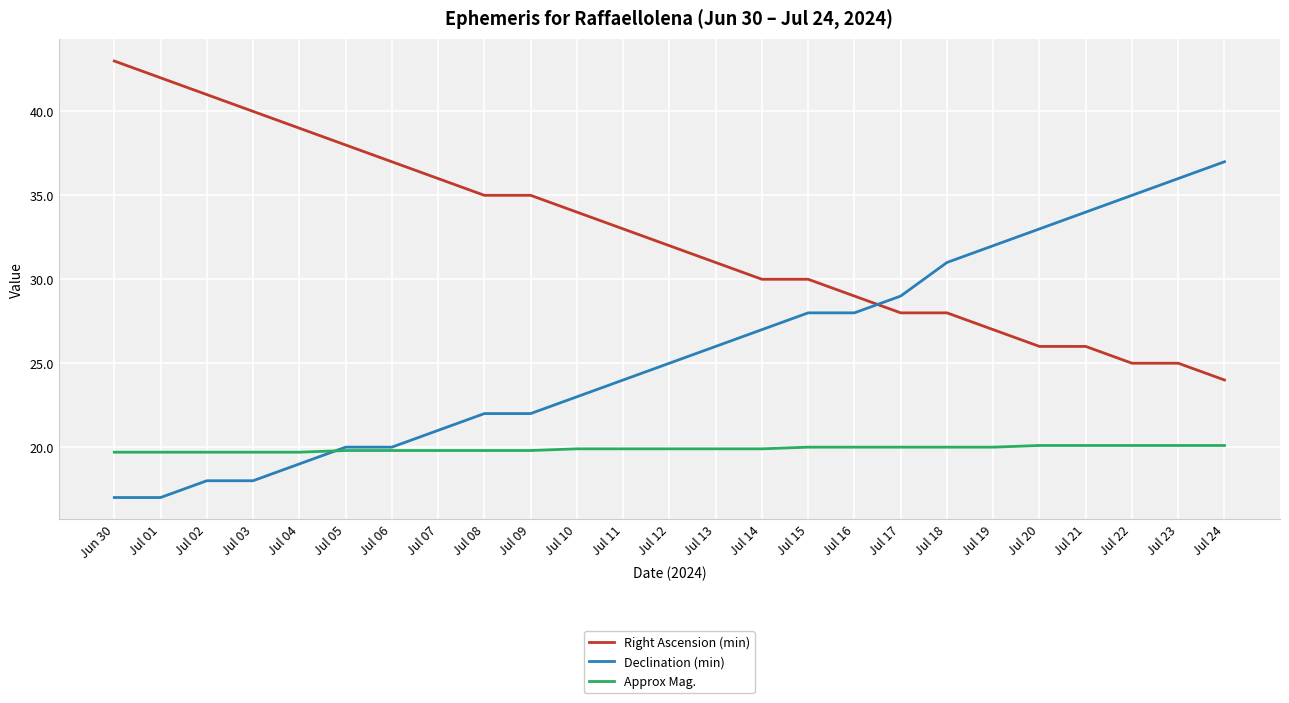

What is the total value across all series at Jul 10?

76.9